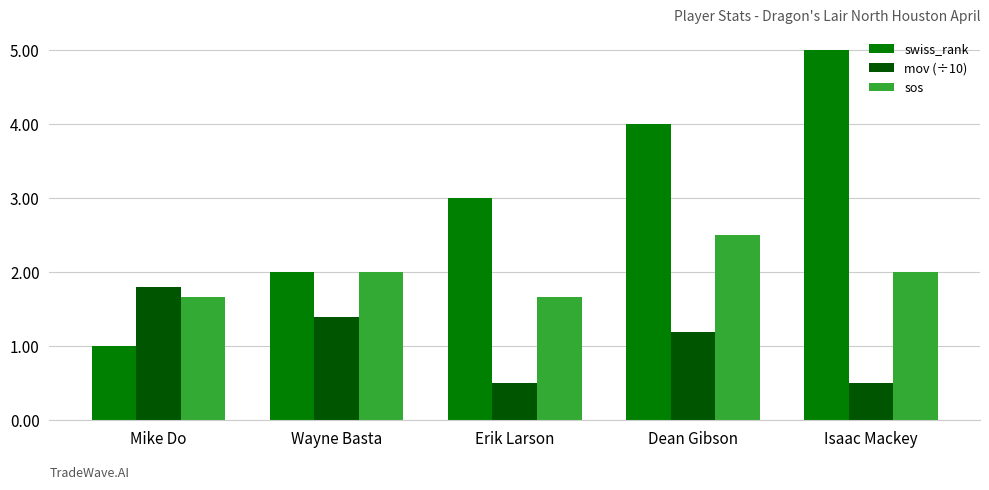

Is it true that mov (÷10) equals 2.4 at Mike Do?

False